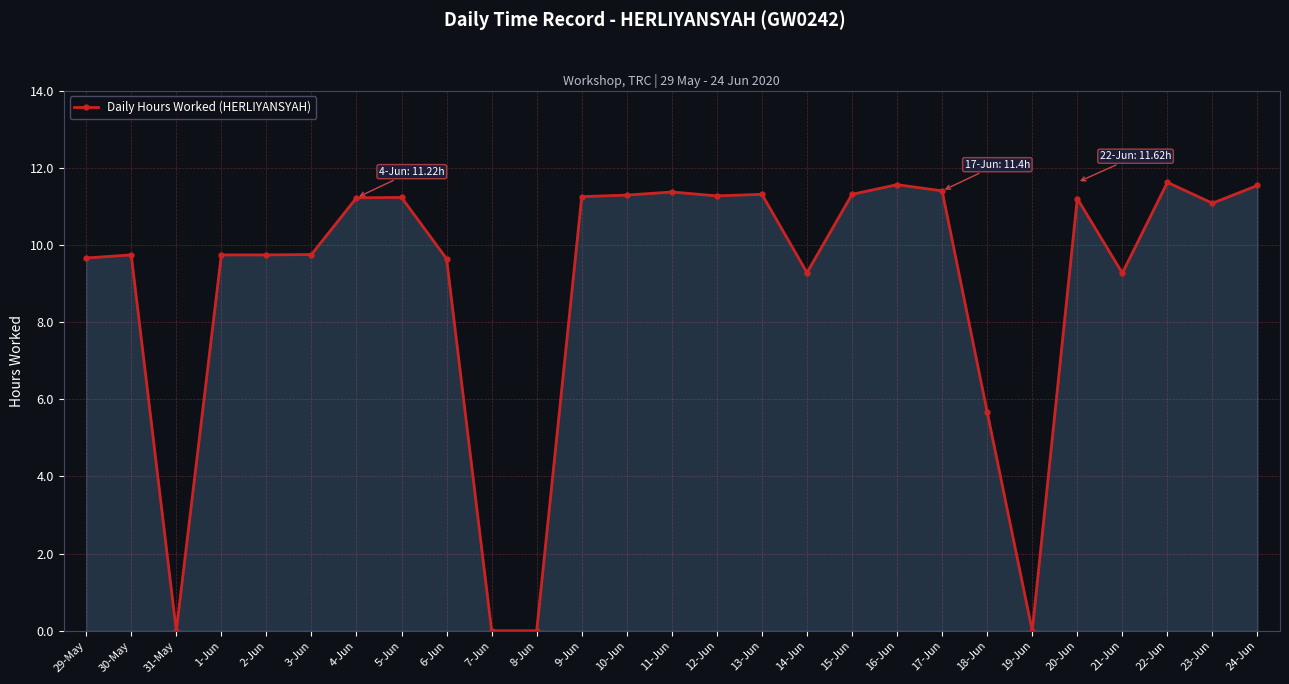

What value does the data have at 6-Jun?

9.6